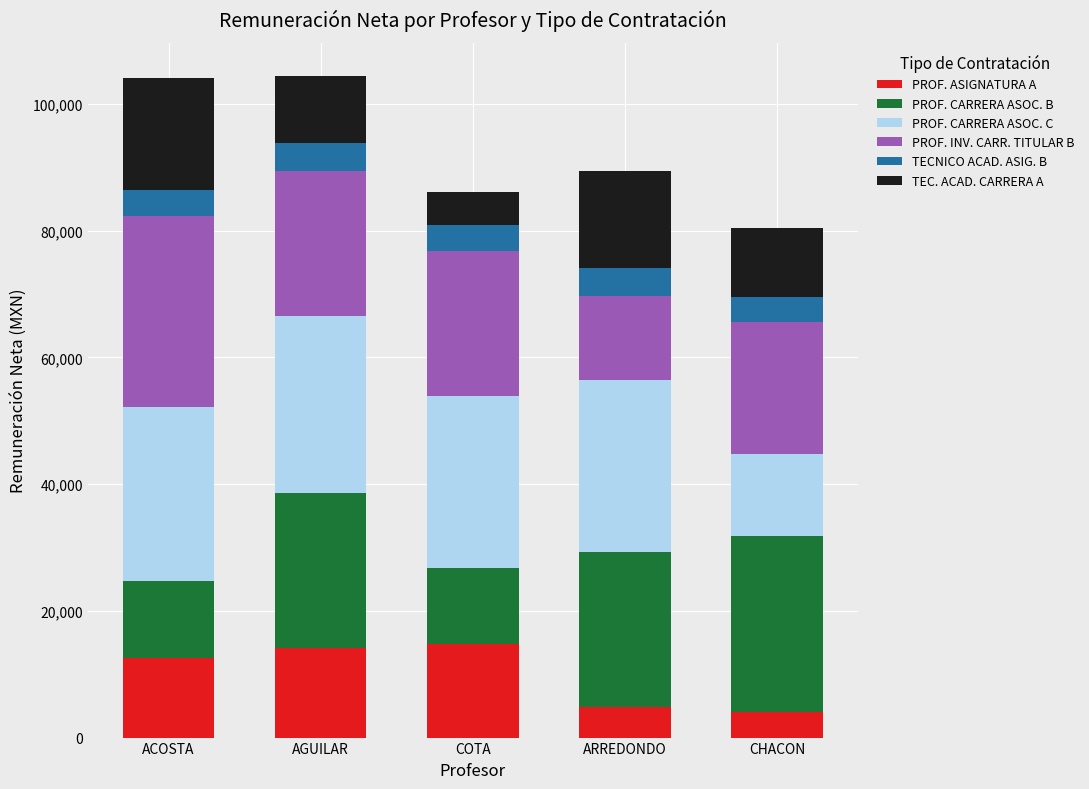

What is the minimum value for PROF. ASIGNATURA A?

4015.7